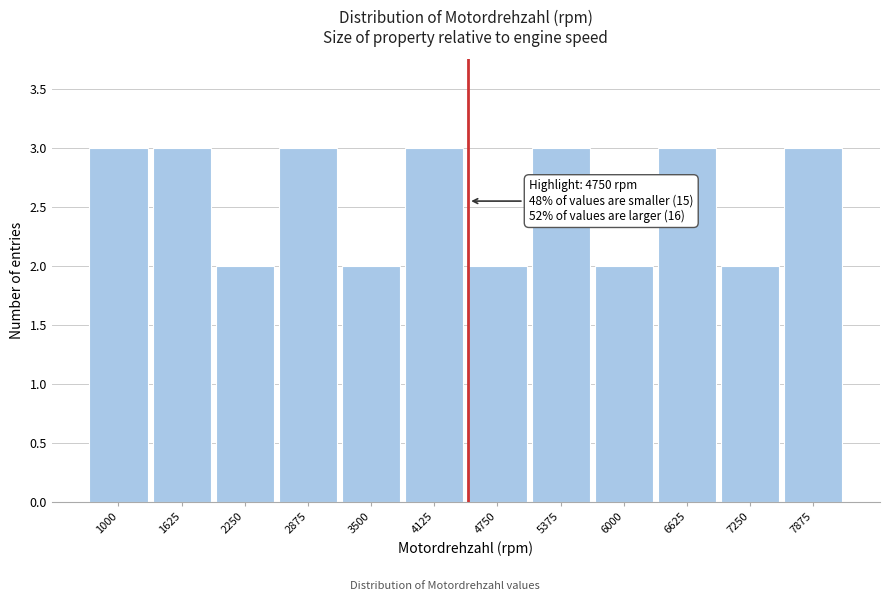

Reading left to right, transcribe all the data shown in this chart.

3	3	2	3	2	3	2	3	2	3	2	3